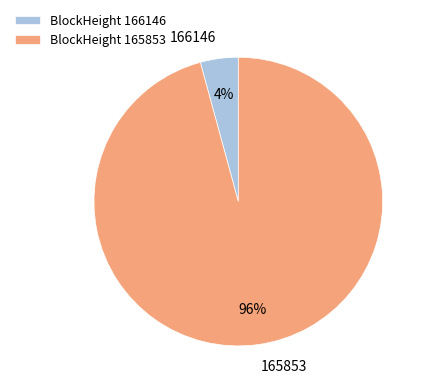

Do BlockHeight 165853 and BlockHeight 166146 together represent more than half of the pie?

Yes